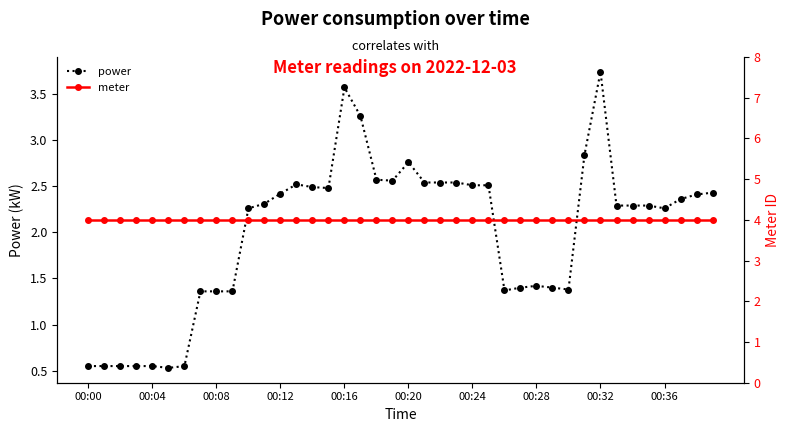

What is the value of the power point at the 7th from the left?

0.6